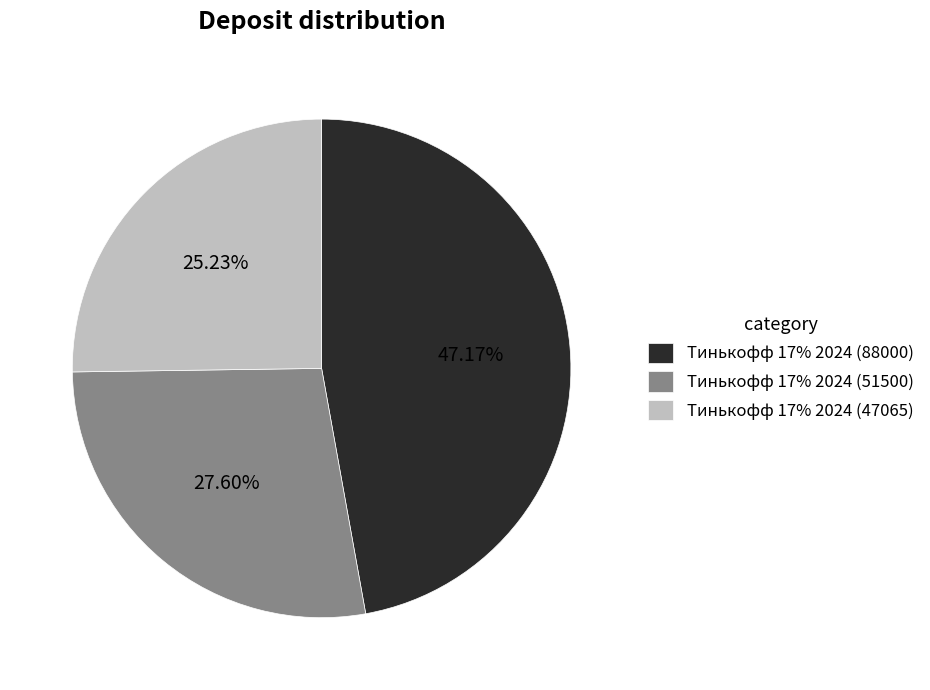

The Тинькофф 17% 2024 (51500) slice represents 36% of the pie. True or false?

False